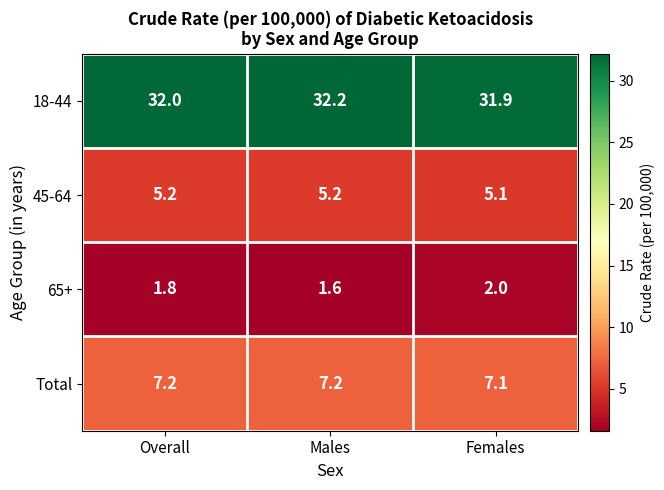

Read the 65+ value at Males.

1.6